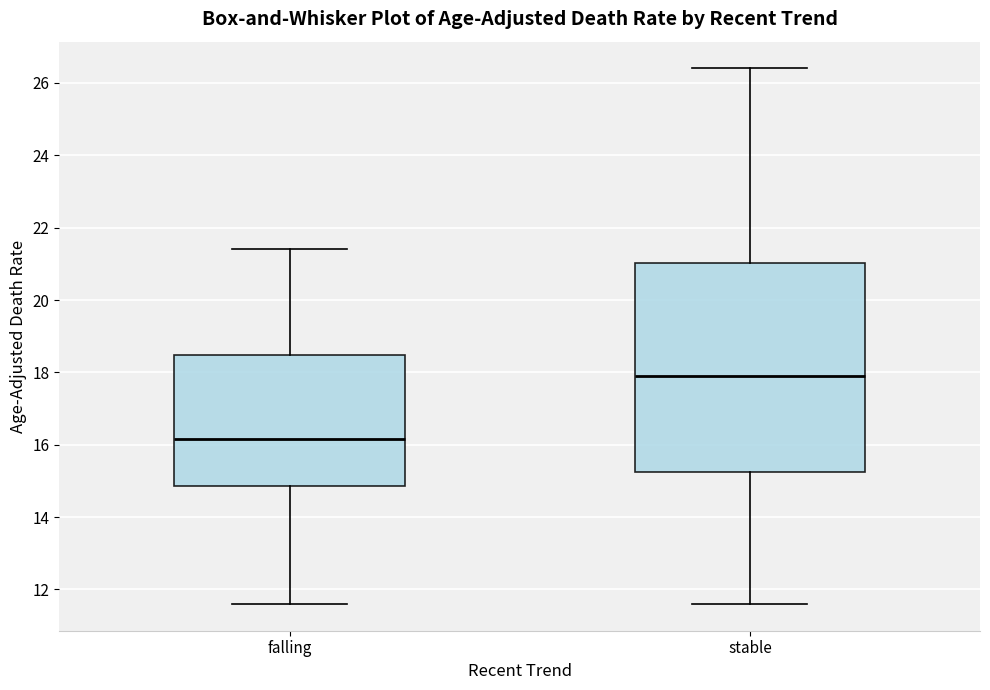

Where is the upper edge of the box for stable on the y-axis? The values are not printed on the chart, so give them approximately, as read against the axis.

21.0